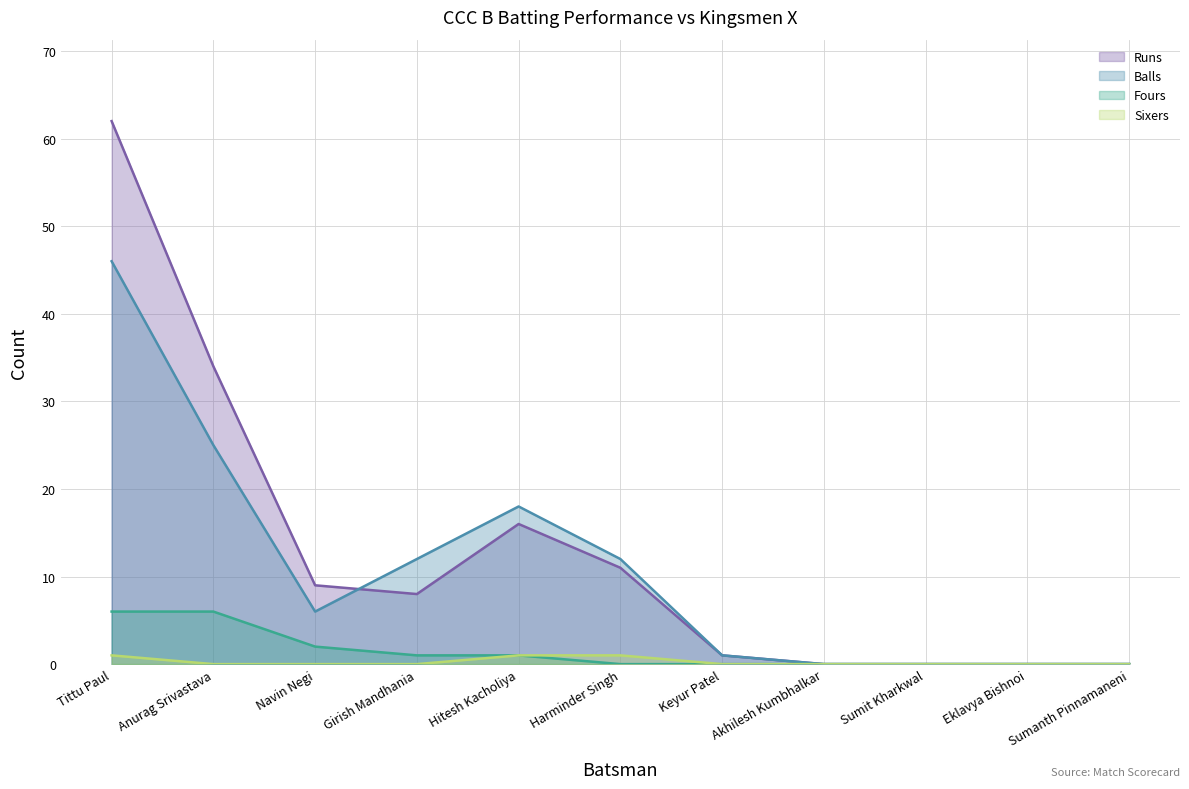

Which category has the highest value in the Fours series?

Tittu Paul